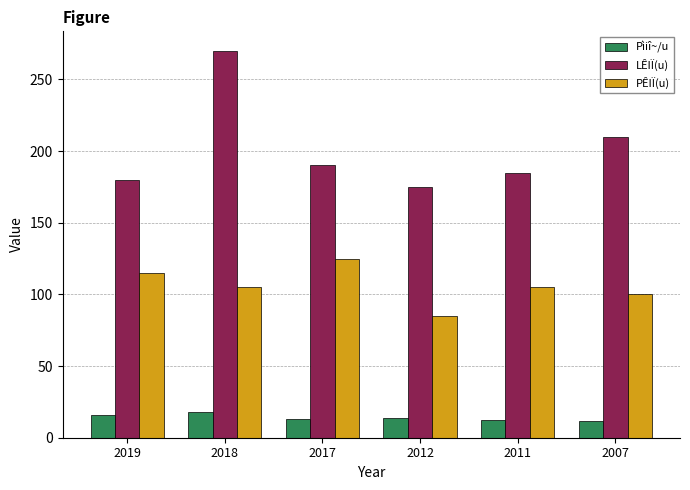

What is the value of the Pìiî~/u bar at the 2nd from the left?

18.1